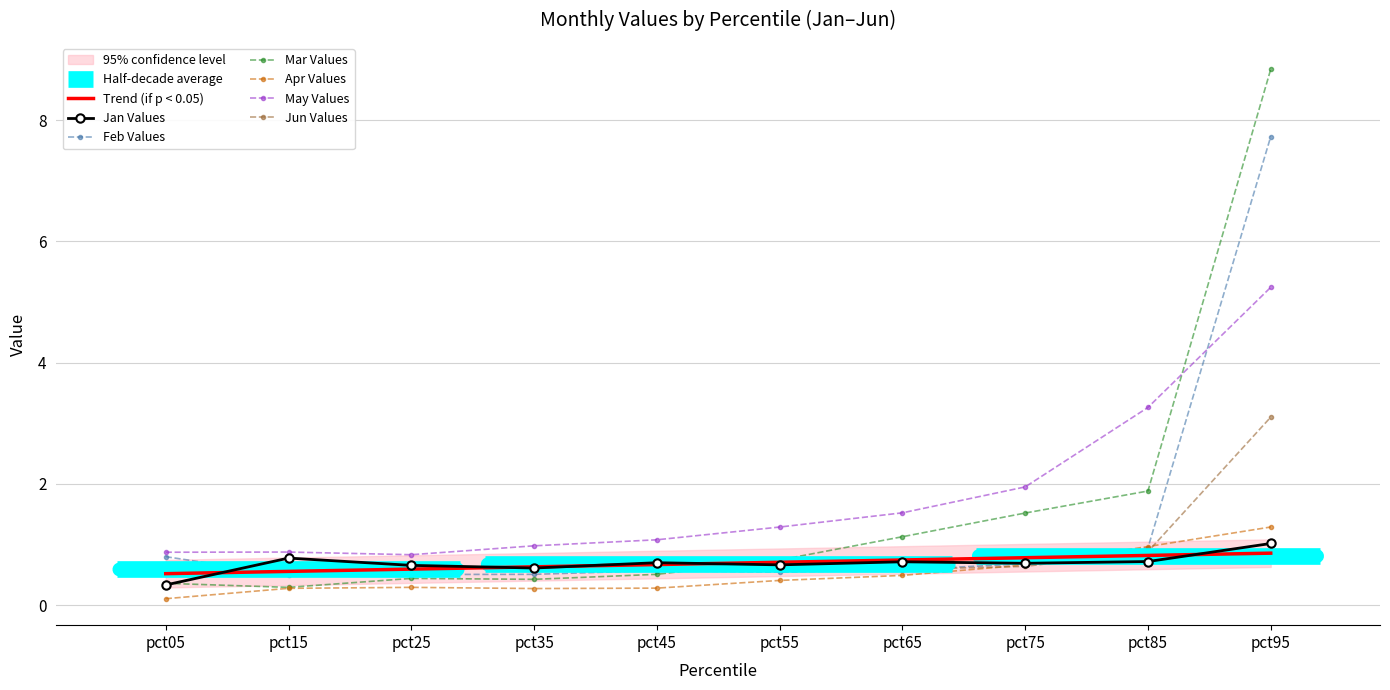

Reading left to right, extract all data points from this chart.

Jan: pct05=0.3	pct15=0.8	pct25=0.7	pct35=0.6	pct45=0.7	pct55=0.7	pct65=0.7	pct75=0.7	pct85=0.7	pct95=1.0
Feb: pct05=0.8	pct15=0.5	pct25=0.5	pct35=0.5	pct45=0.6	pct55=0.5	pct65=0.6	pct75=0.7	pct85=0.9	pct95=7.7
Mar: pct05=0.4	pct15=0.3	pct25=0.4	pct35=0.4	pct45=0.5	pct55=0.7	pct65=1.1	pct75=1.5	pct85=1.9	pct95=8.8
Apr: pct05=0.1	pct15=0.3	pct25=0.3	pct35=0.3	pct45=0.3	pct55=0.4	pct65=0.5	pct75=0.7	pct85=1.0	pct95=1.3
May: pct05=0.9	pct15=0.9	pct25=0.8	pct35=1.0	pct45=1.1	pct55=1.3	pct65=1.5	pct75=2.0	pct85=3.3	pct95=5.2
Jun: pct05=0.6	pct15=0.7	pct25=0.6	pct35=0.6	pct45=0.8	pct55=0.7	pct65=0.6	pct75=0.6	pct85=0.9	pct95=3.1